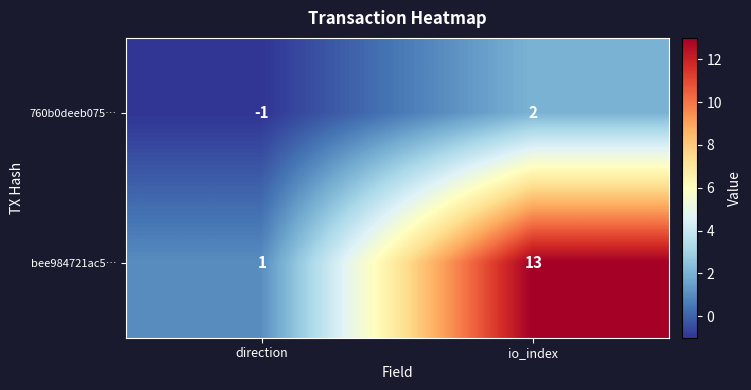

The 760b0deeb075… series shows -1 at direction. True or false?

True